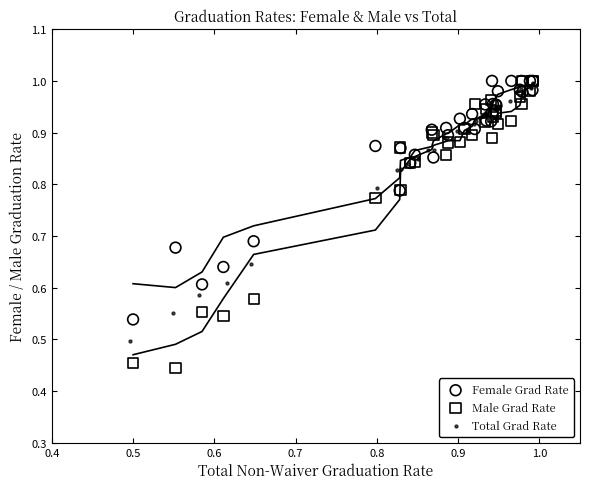

What are all the series names shown in the legend?

Female Grad Rate, Male Grad Rate, Total Grad Rate